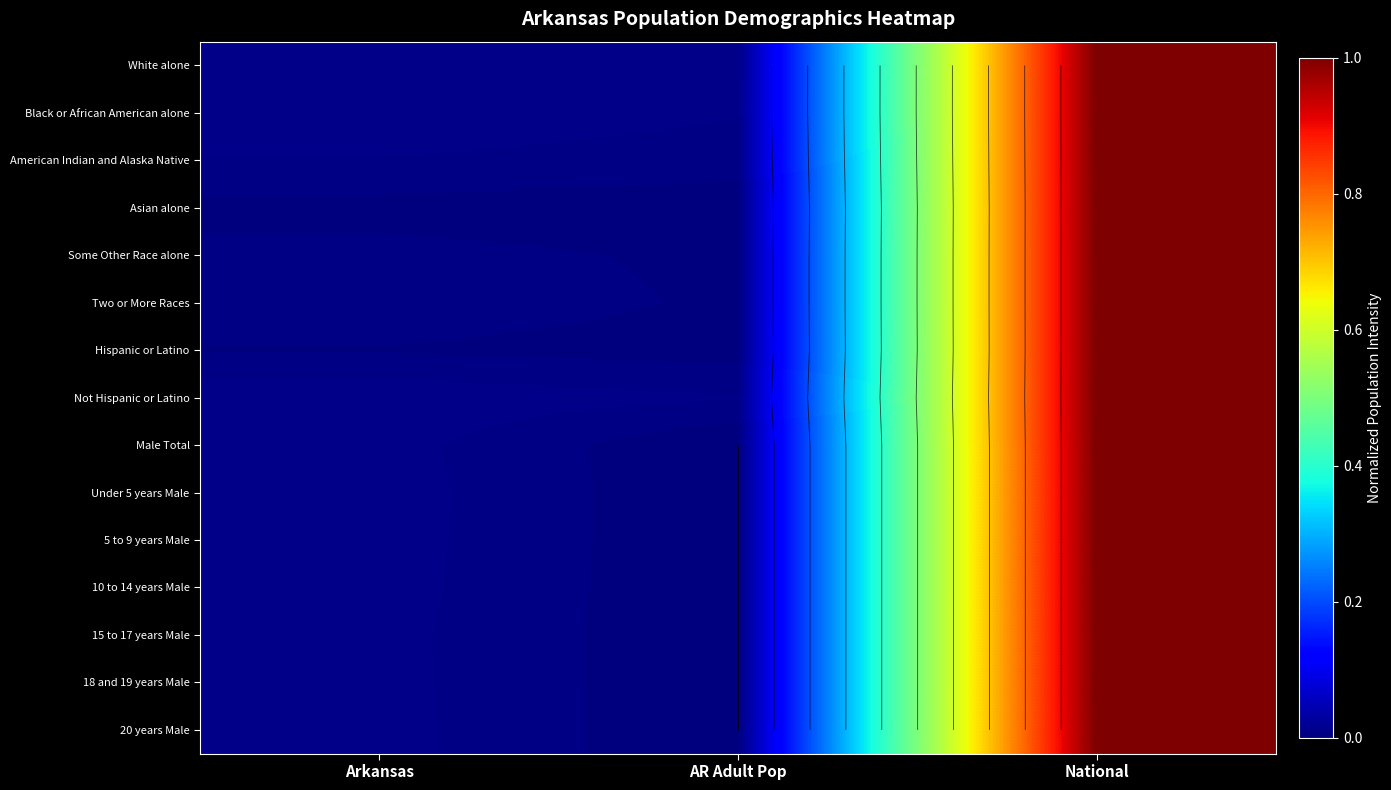

The value of Some Other Race alone at Arkansas is 0.0. True or false?

True